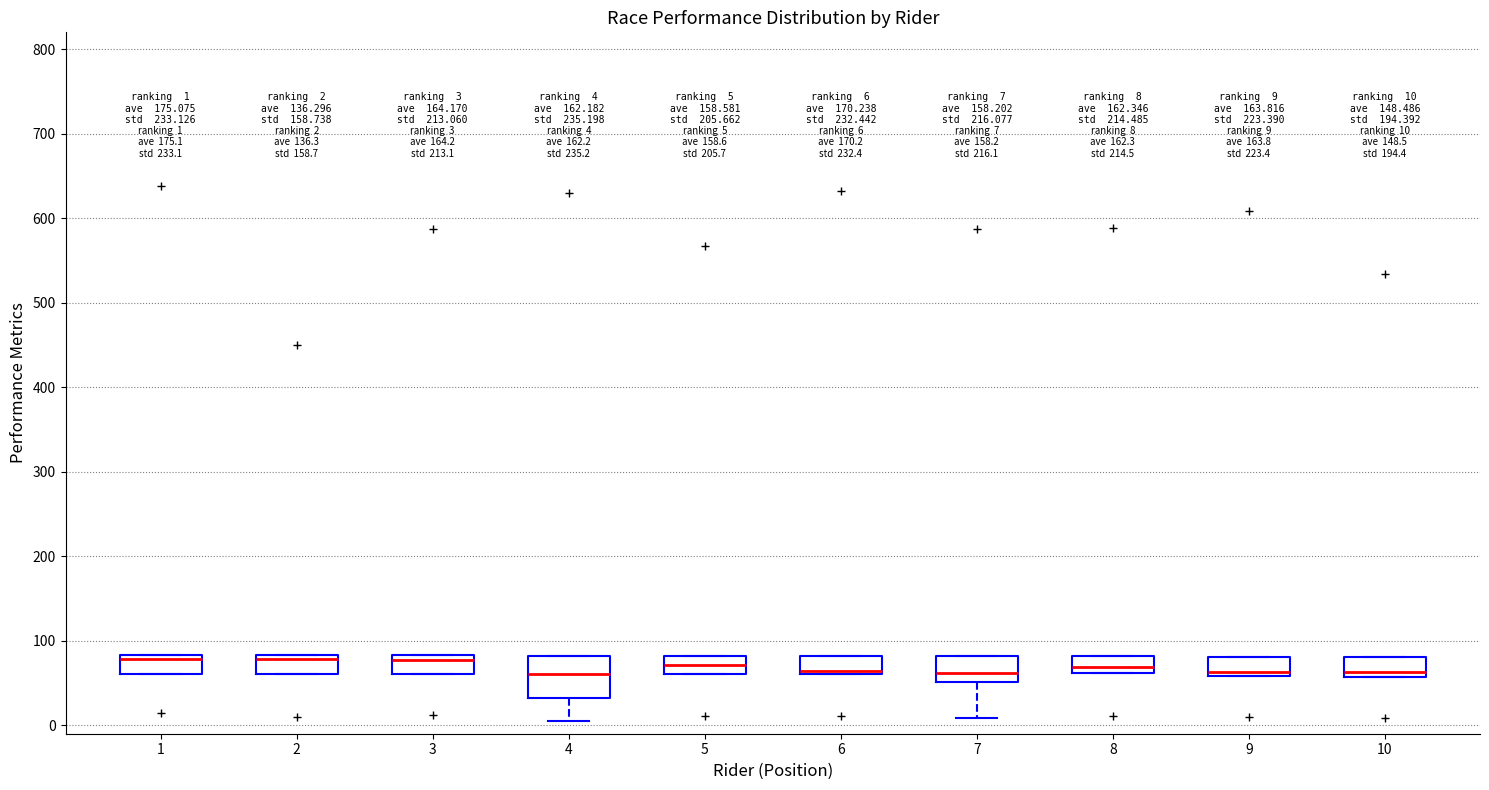

Comparing the boxes themselves (not the whiskers), which one is the tallest?

4